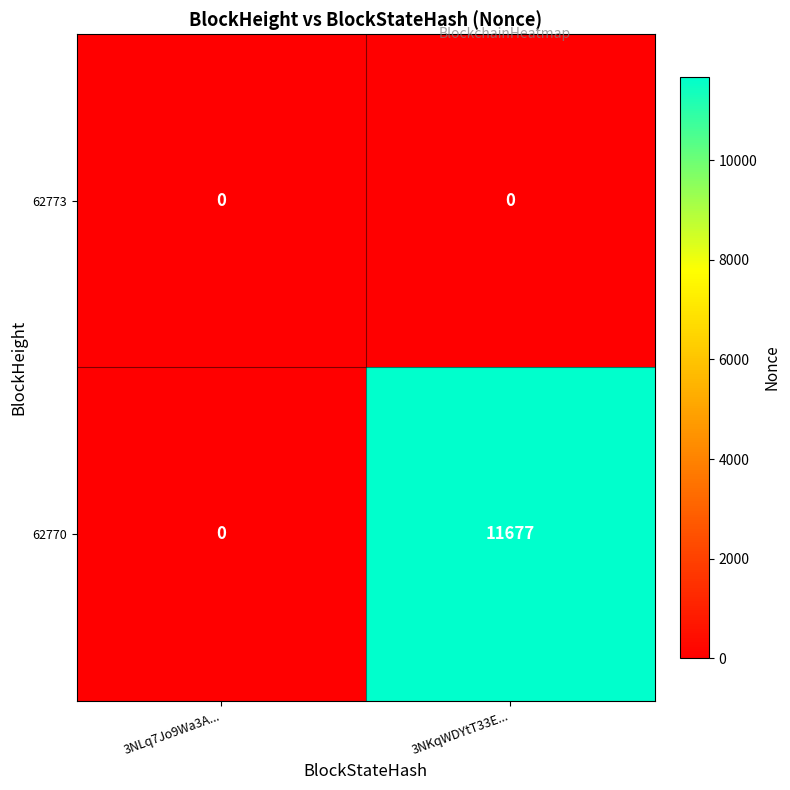

At 3NKqWDYtT33E..., list the series in order from smallest to largest.

62773, 62770